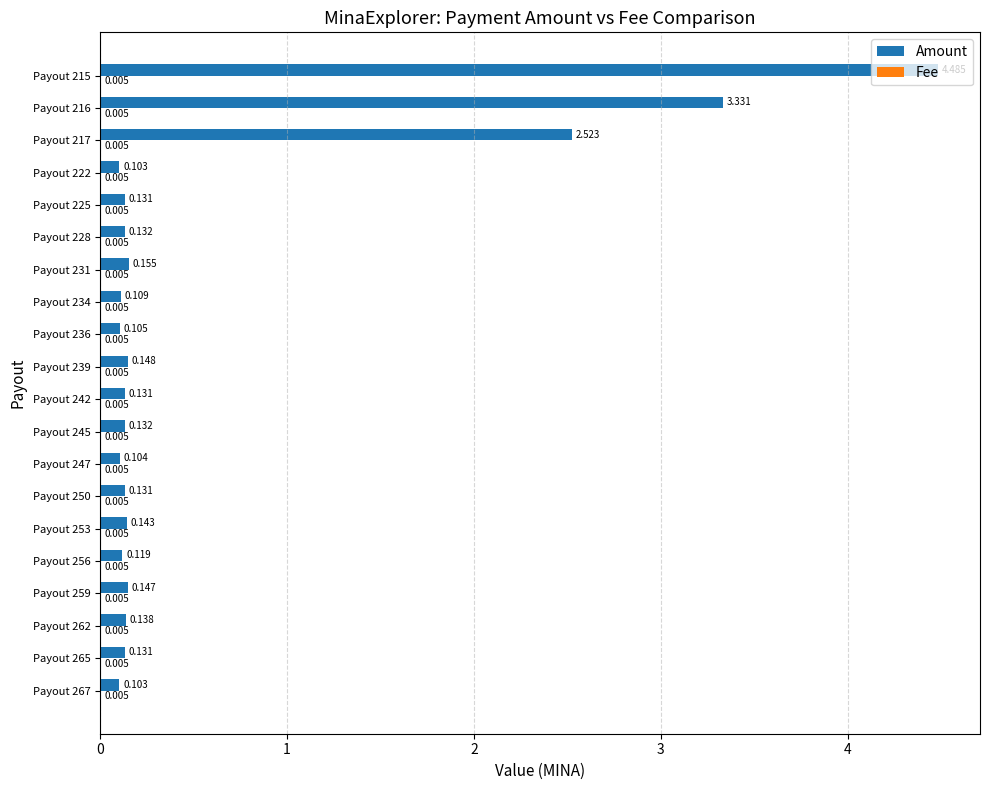

At which category is the sum across all series the highest?

Payout 215